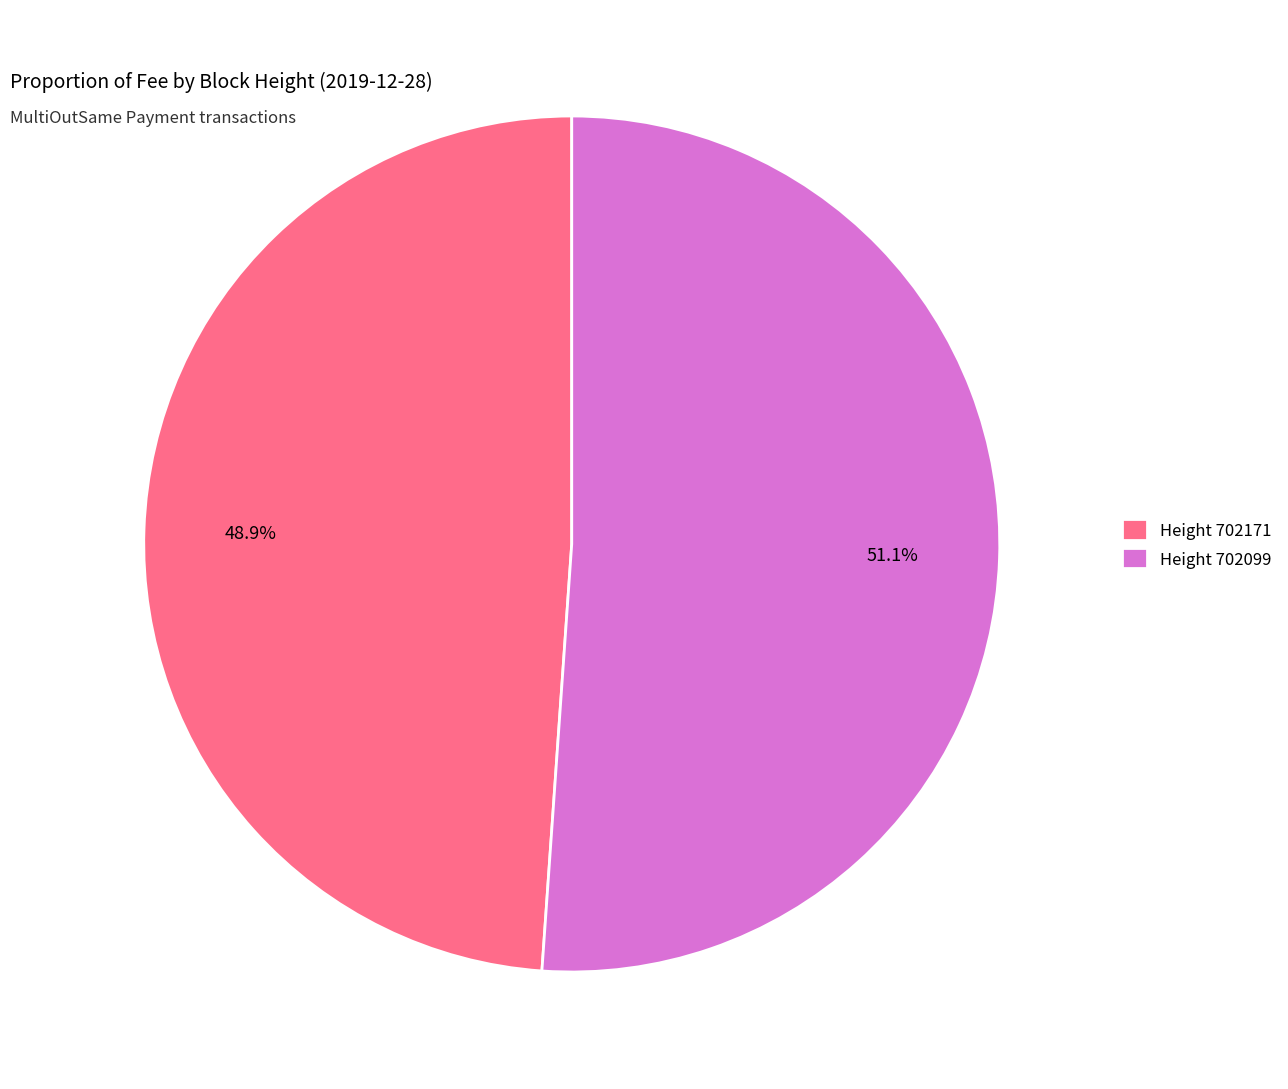

Rank the categories by value from lowest to highest.

Height 702171, Height 702099